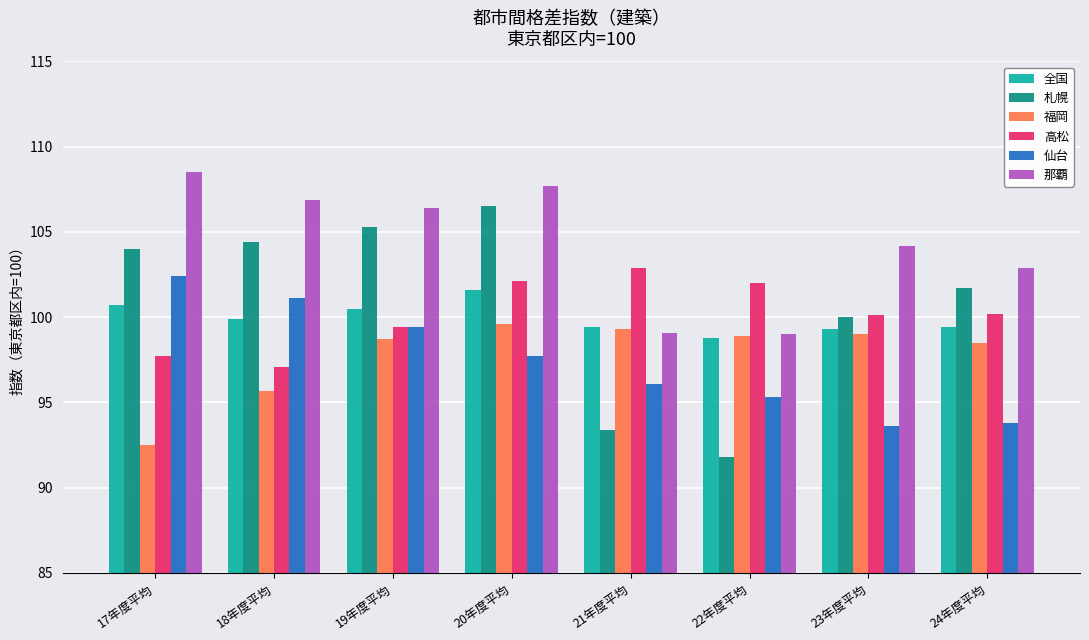

What is the value of the 那覇 bar at the 1st from the left?

108.5